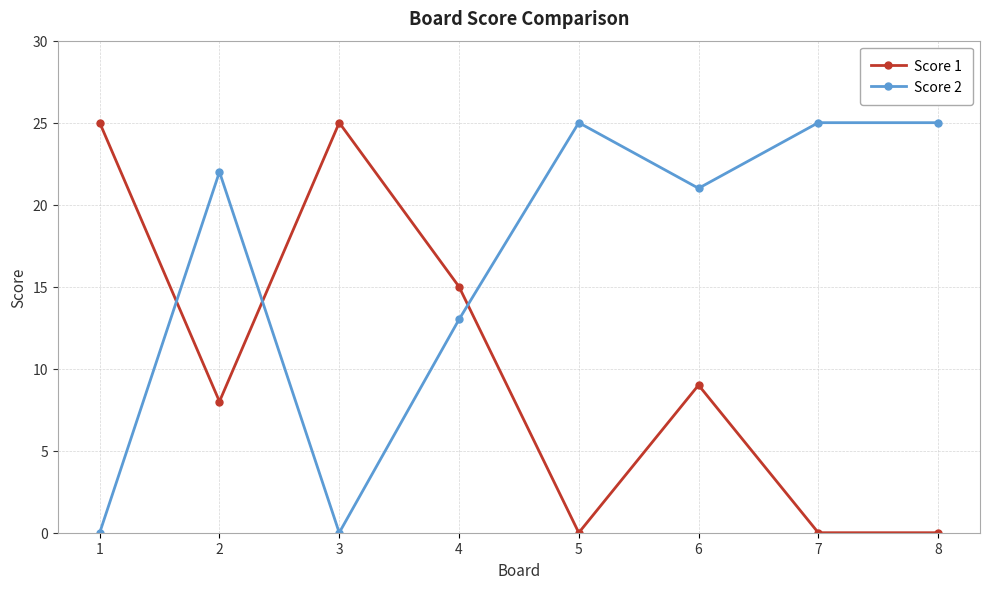

What is the difference between the Score 1 values at 7 and 2?

8